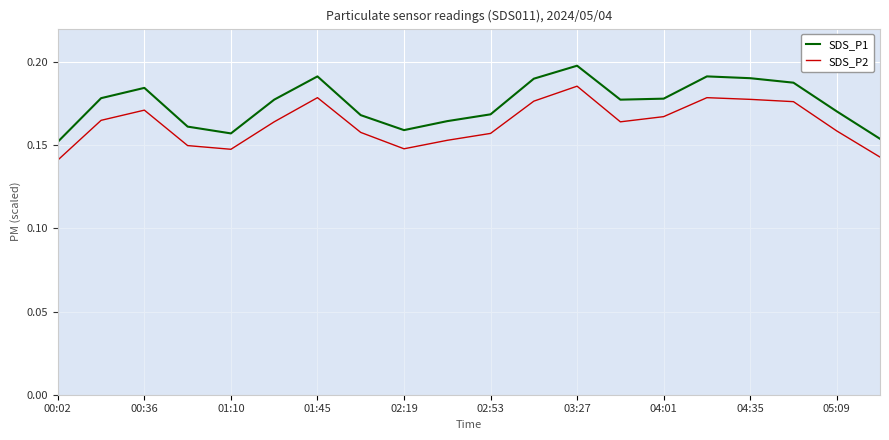

Rank the series by their average value, from lowest to highest.

SDS_P2, SDS_P1